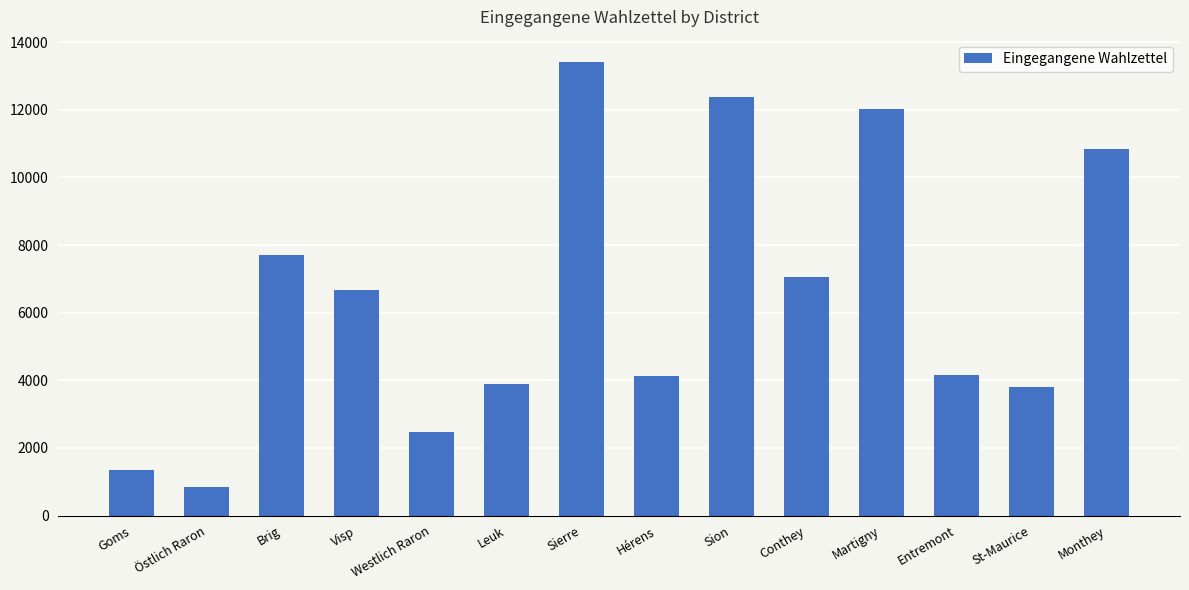

What position from the left is Goms?

1